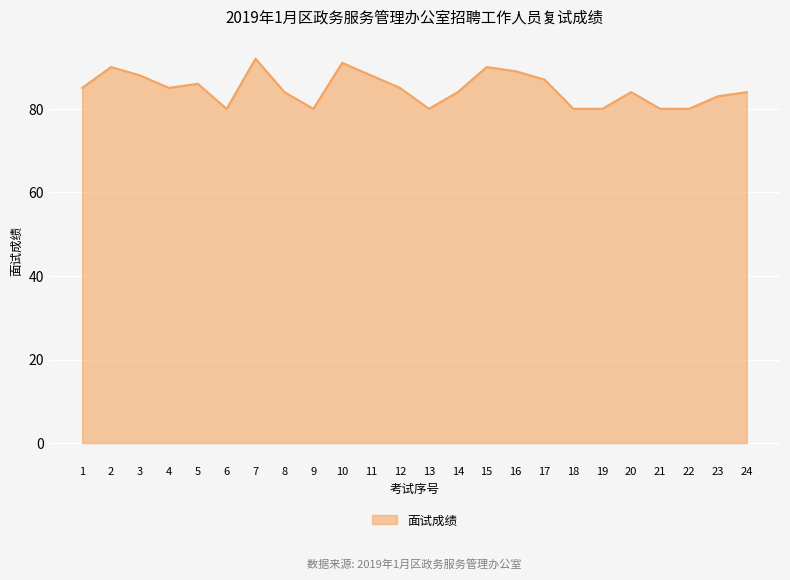

What is the smallest value displayed?

80